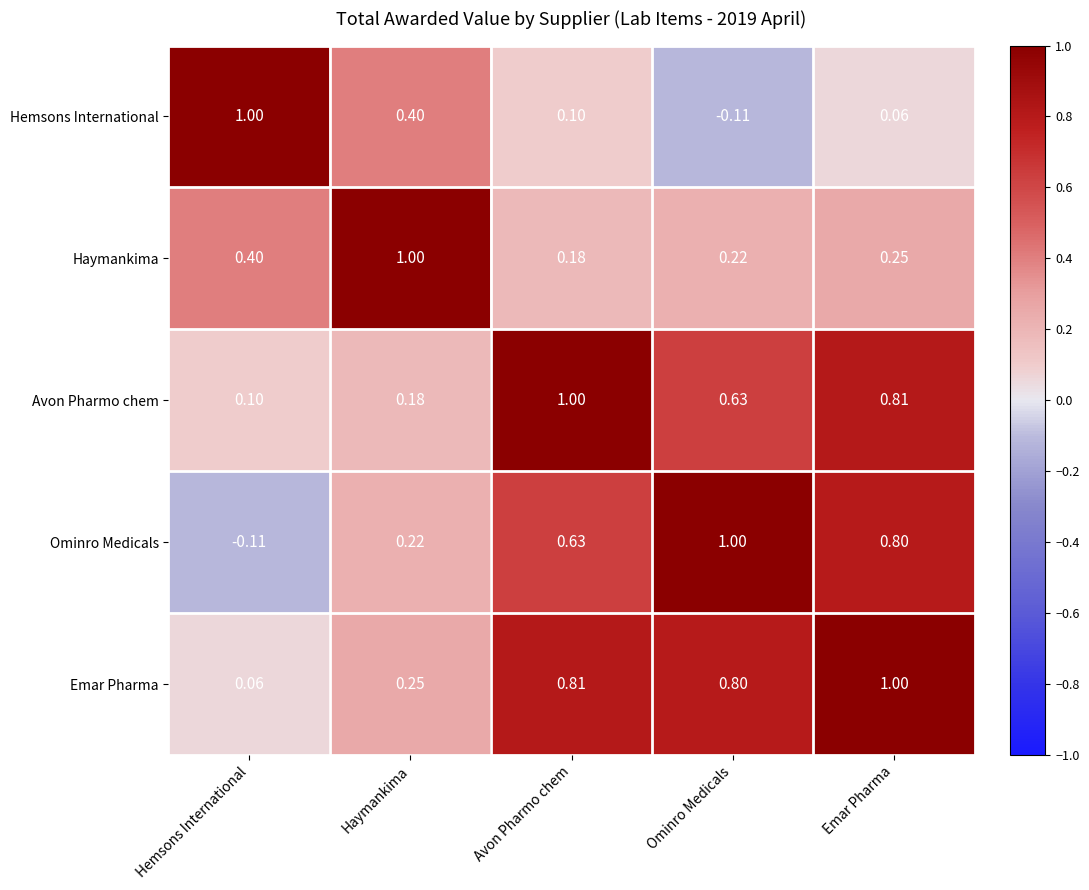

At which label does Ominro Medicals reach its peak?

Ominro Medicals